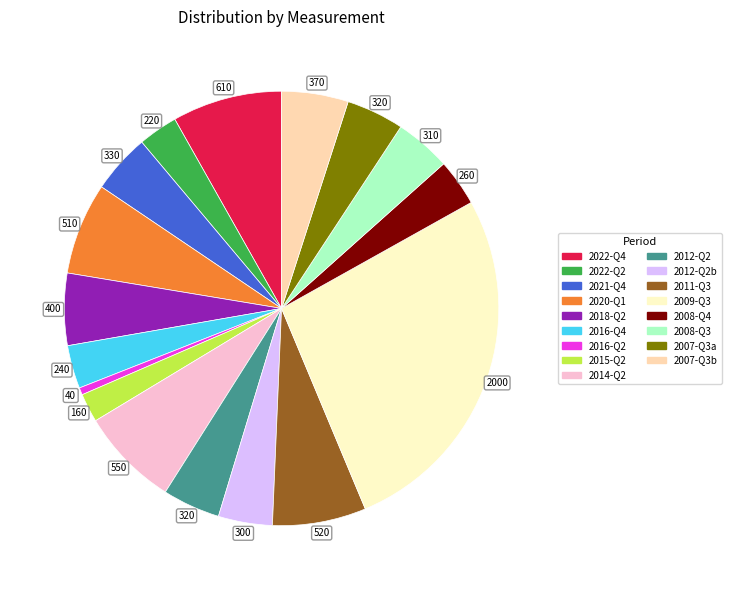

How many segments does this pie chart have?

17